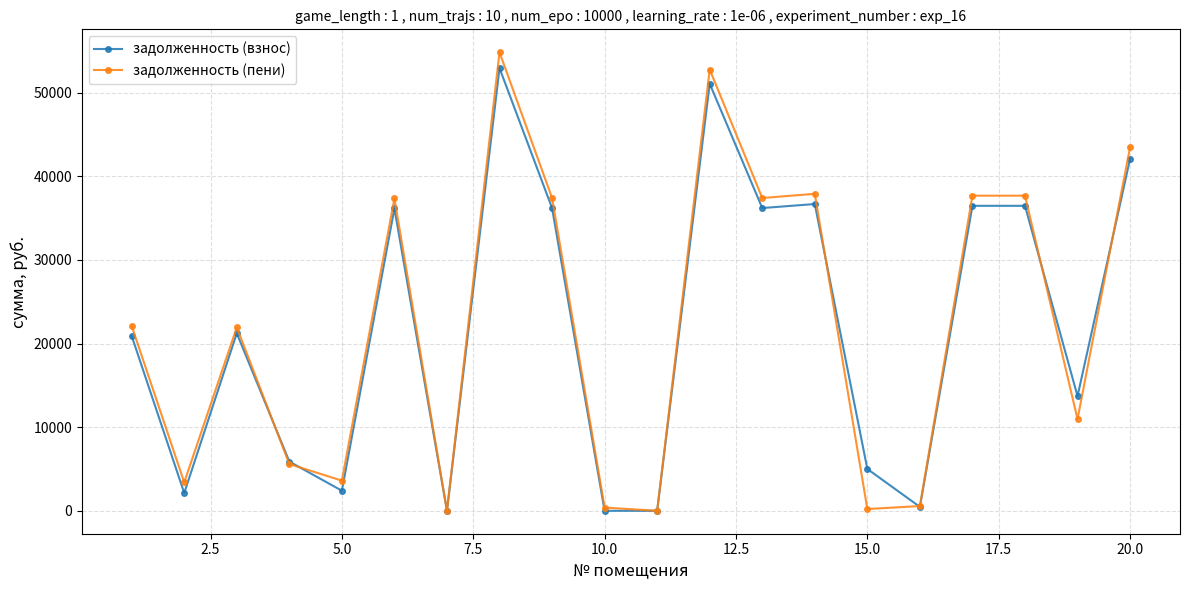

What is the highest value of the задолженность (взнос) series?

52943.8